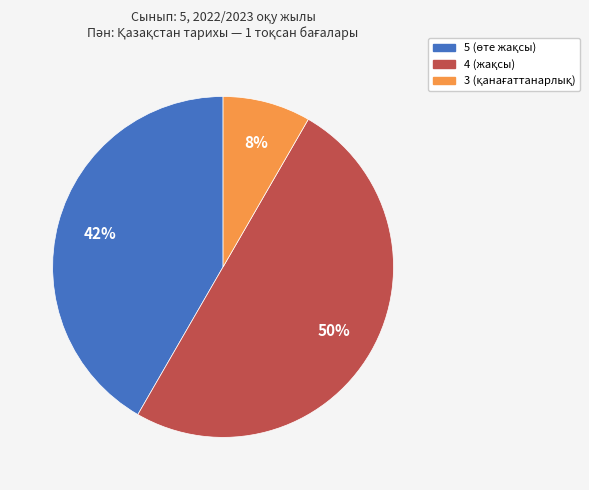

To the nearest percent, what is the average slice percentage?

33%